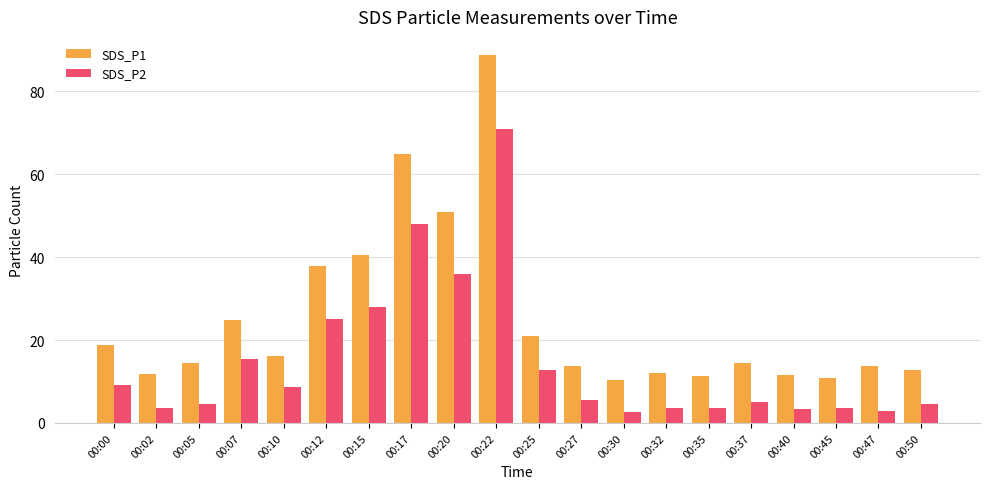

Is the value of SDS_P1 at 00:45 greater than the value of SDS_P2 at 00:22?

No